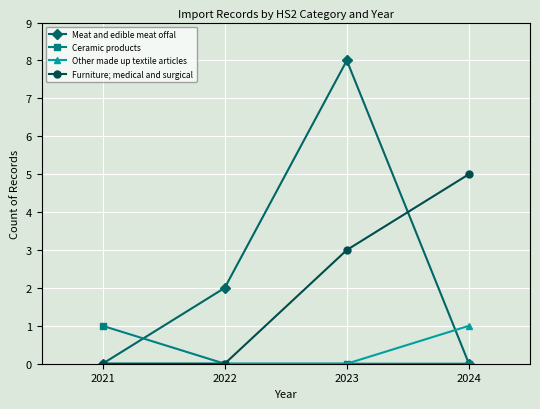

What is the difference between the second highest and second lowest values in the Furniture; medical and surgical series?

3